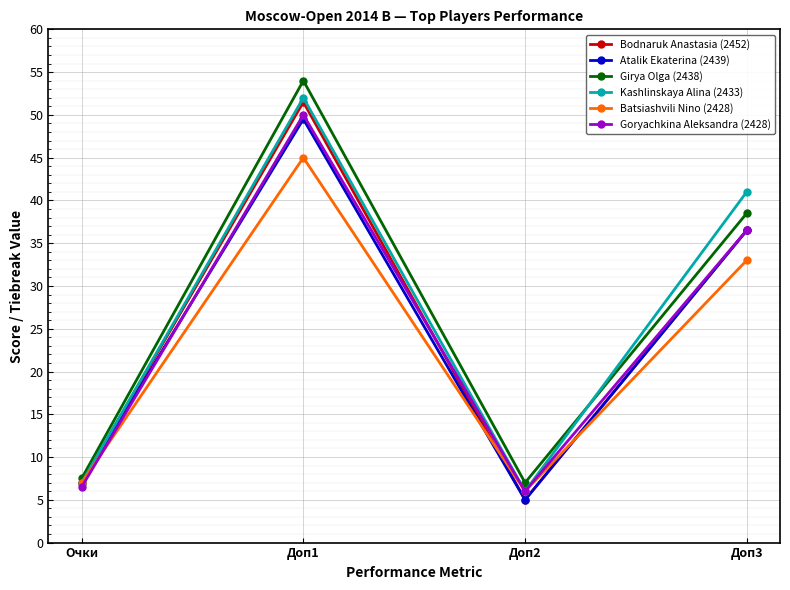

Is it true that Batsiashvili Nino (2428) equals 7.9 at Доп2?

False